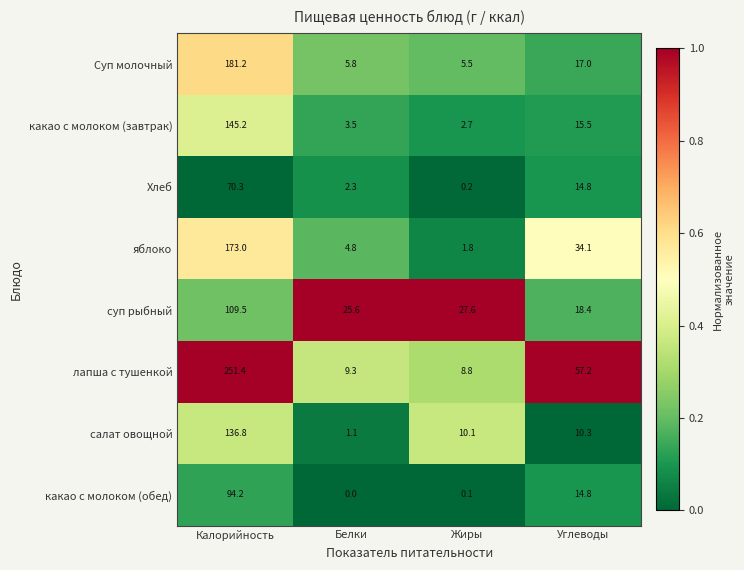

What is the difference between the maximum and minimum values in the салат овощной series?

135.7